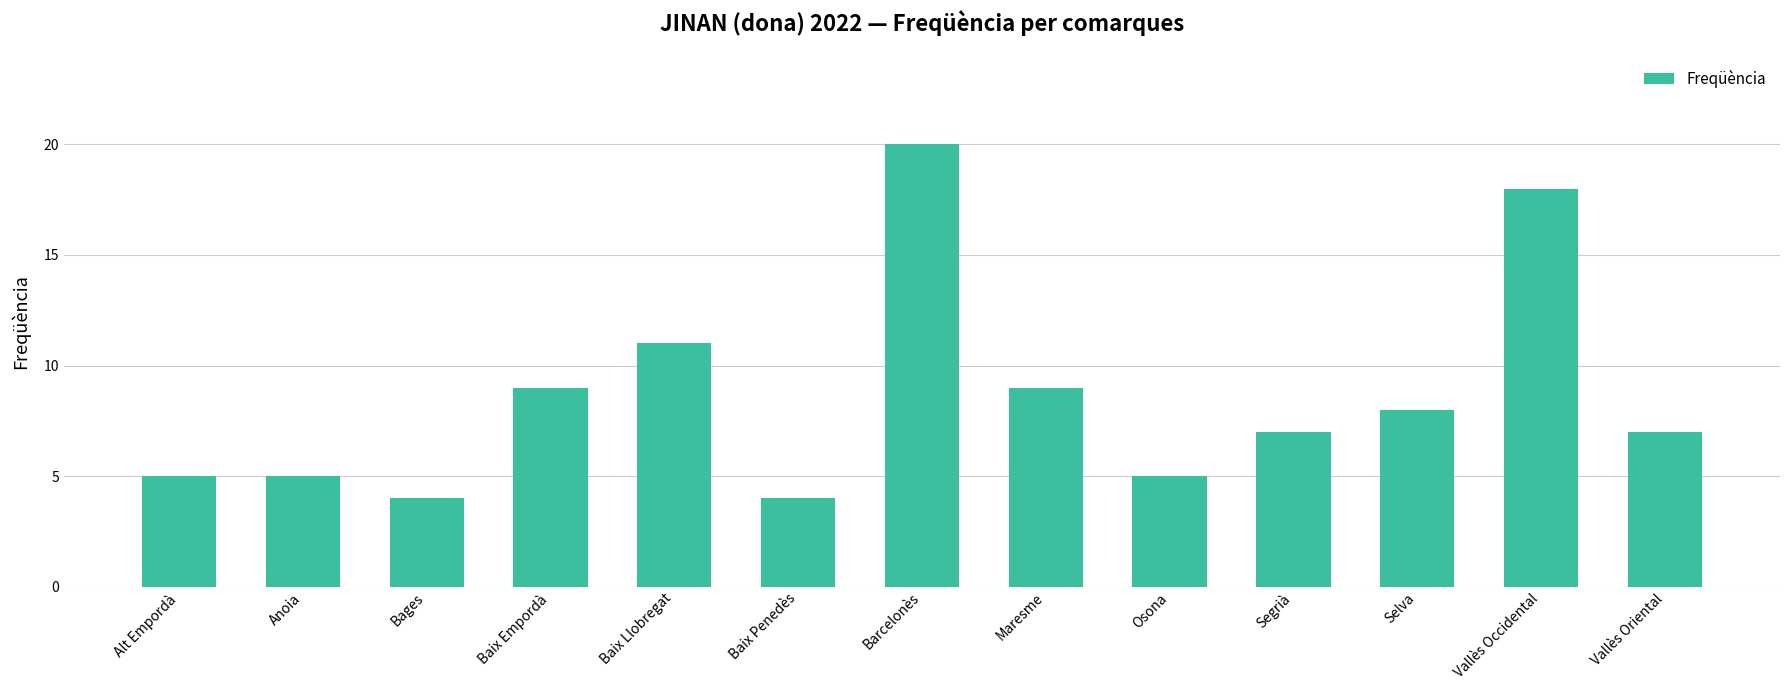

The value at Alt Empordà is 5. True or false?

True